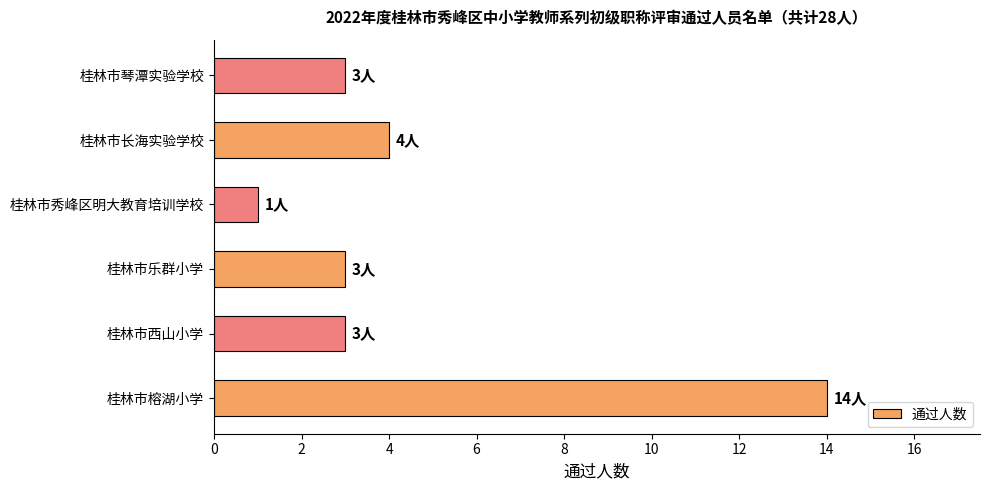

Read the value at 桂林市乐群小学.

3